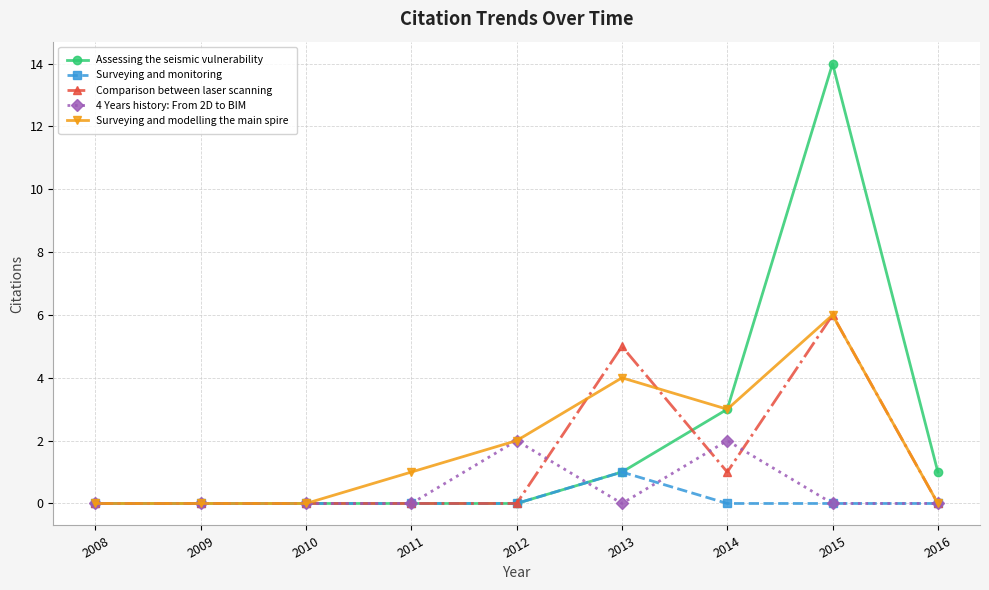

Count the Surveying and monitoring values in the range 0 to 1.

9